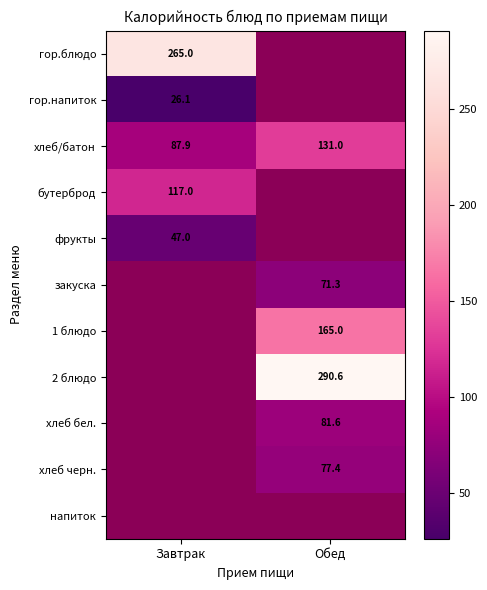

Is it true that закуска equals 47.1 at Обед?

False